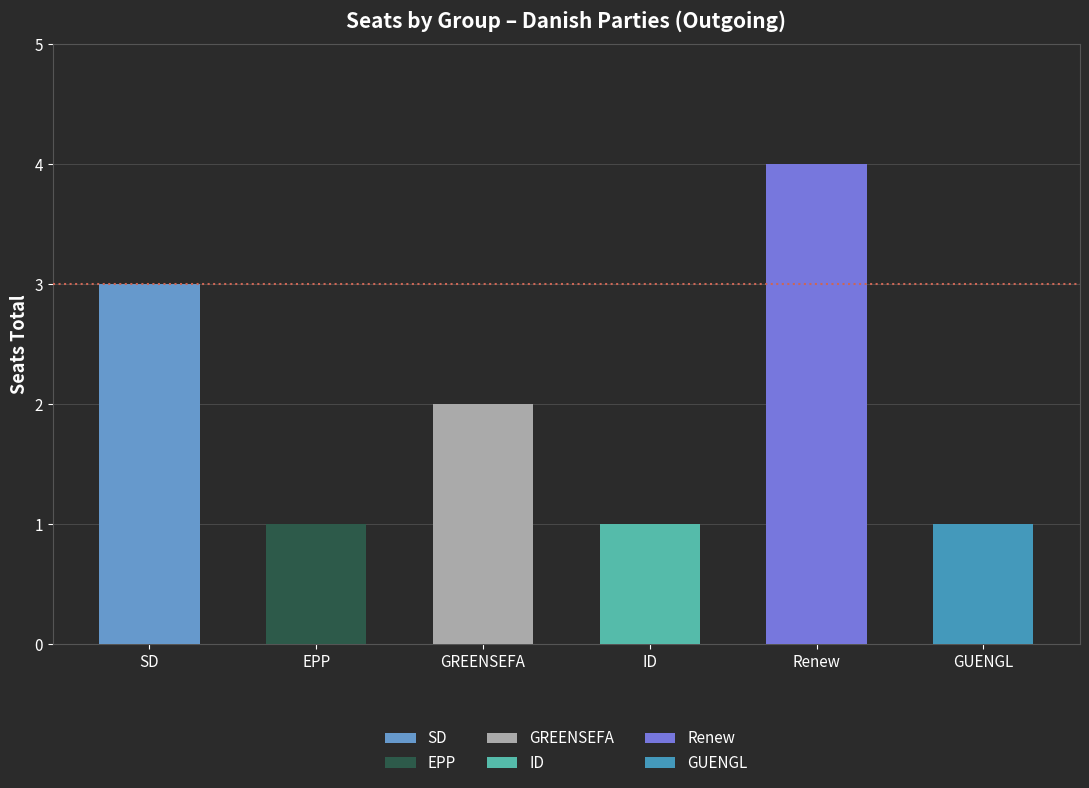

What is the label of the 3rd bar from the left?

GREENSEFA